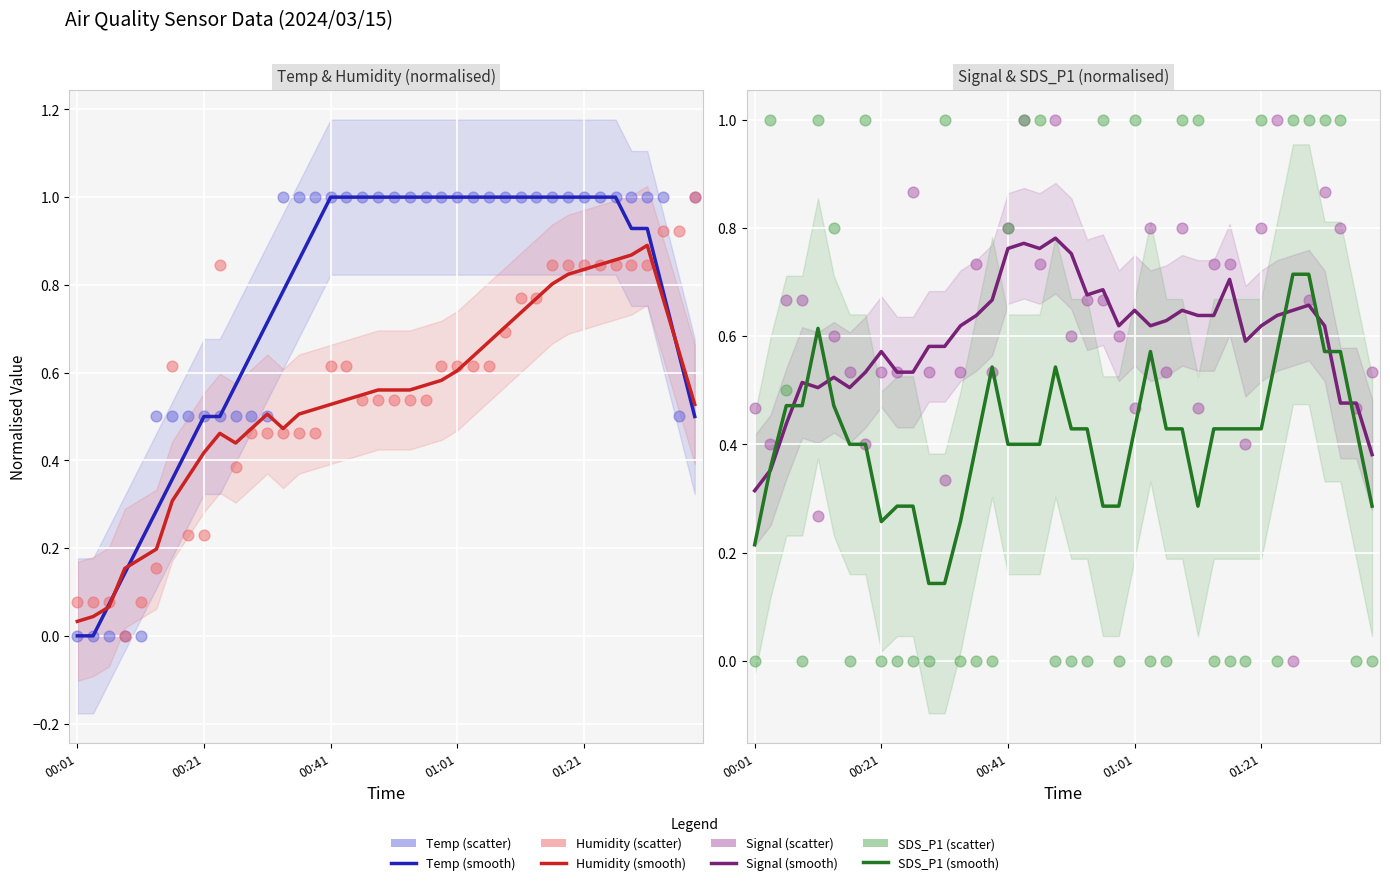

What is the total value across all series at 01:39?

2.5